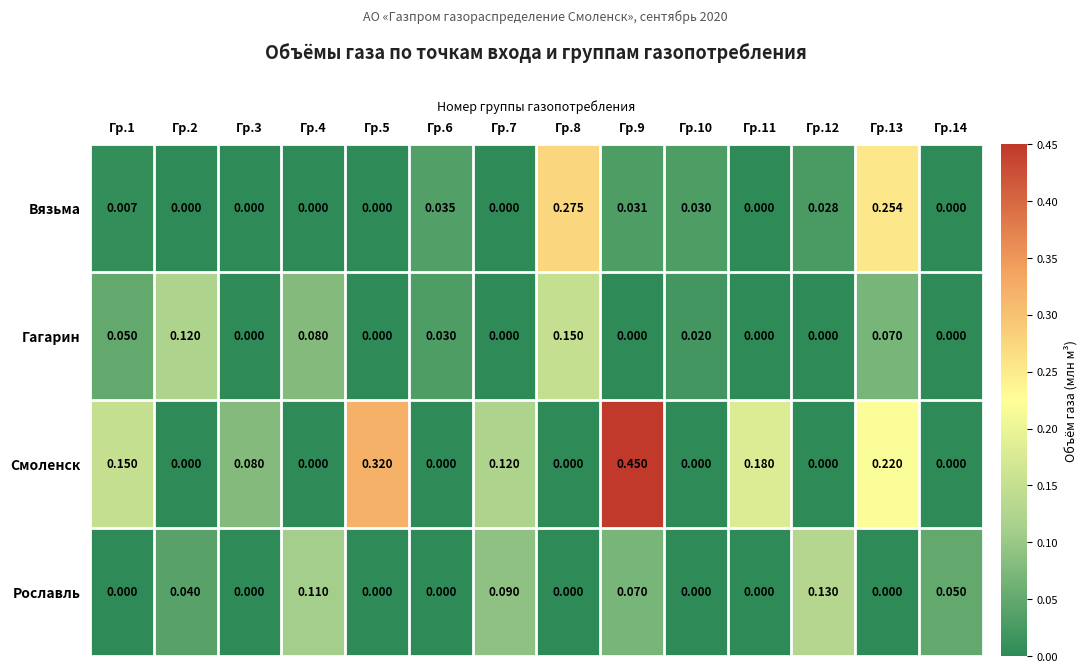

Which series has the largest total across all categories?

Смоленск